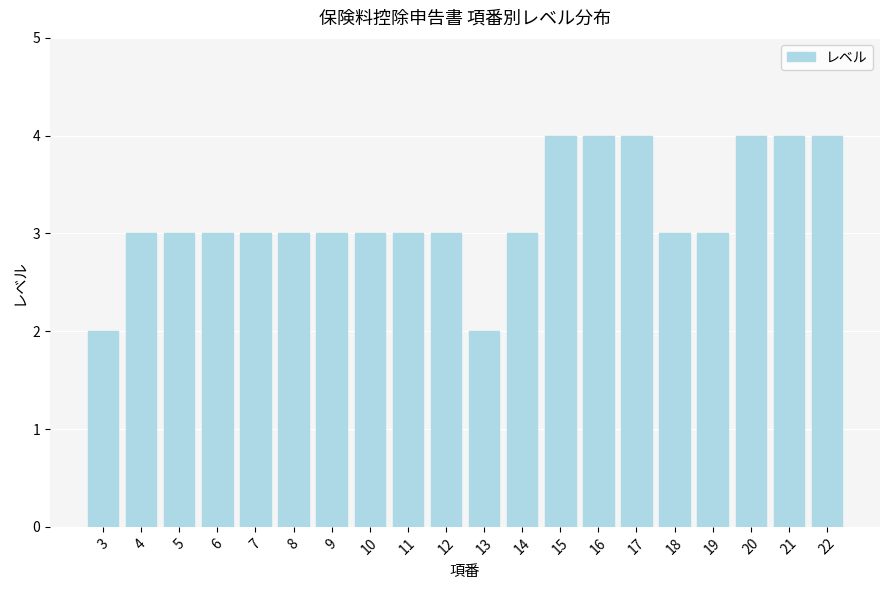

What is the average value?

3